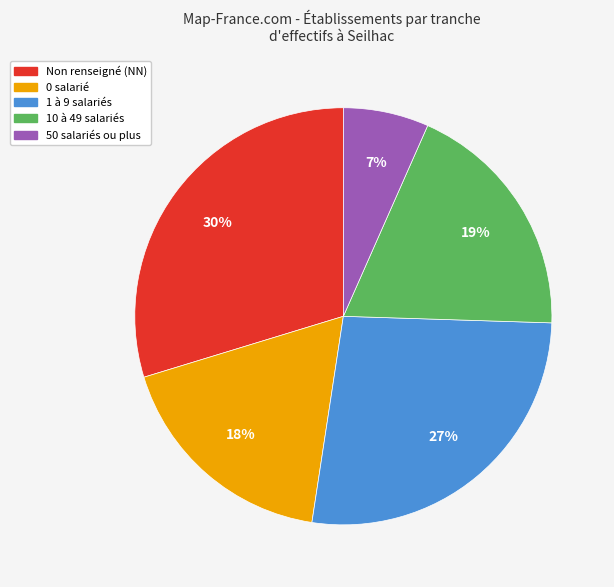

To the nearest percent, what is the difference between the largest and smallest slice percentages?

23%